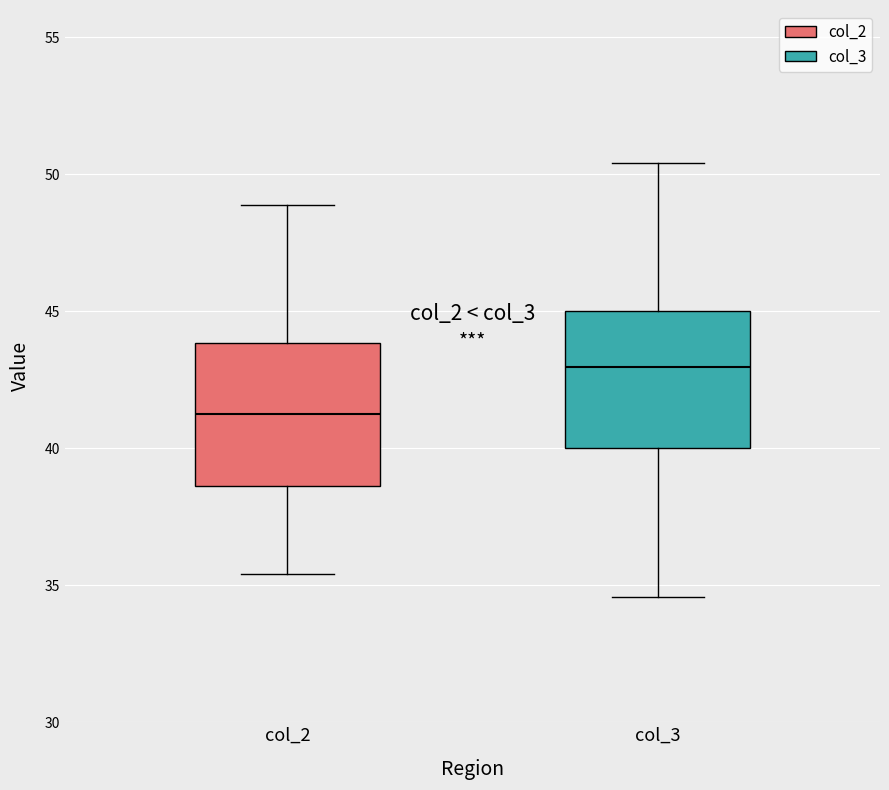

Where does the upper whisker of the box for col_2 end on the y-axis? The values are not printed on the chart, so give them approximately, as read against the axis.

49.0